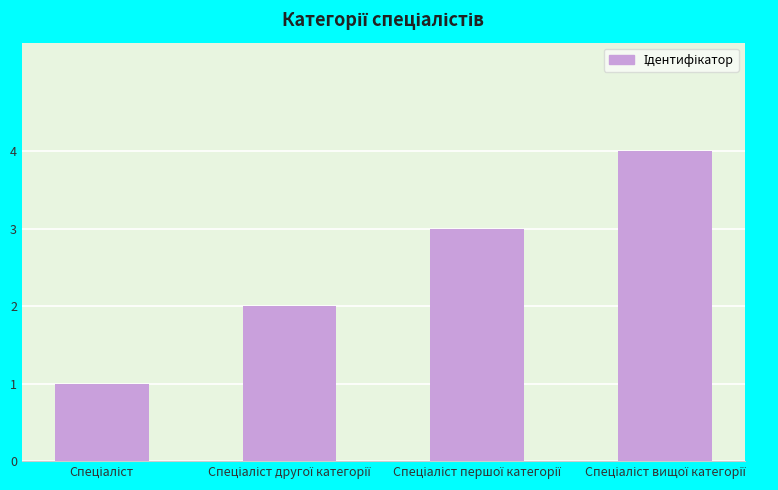

Count the number of data series in this chart.

1